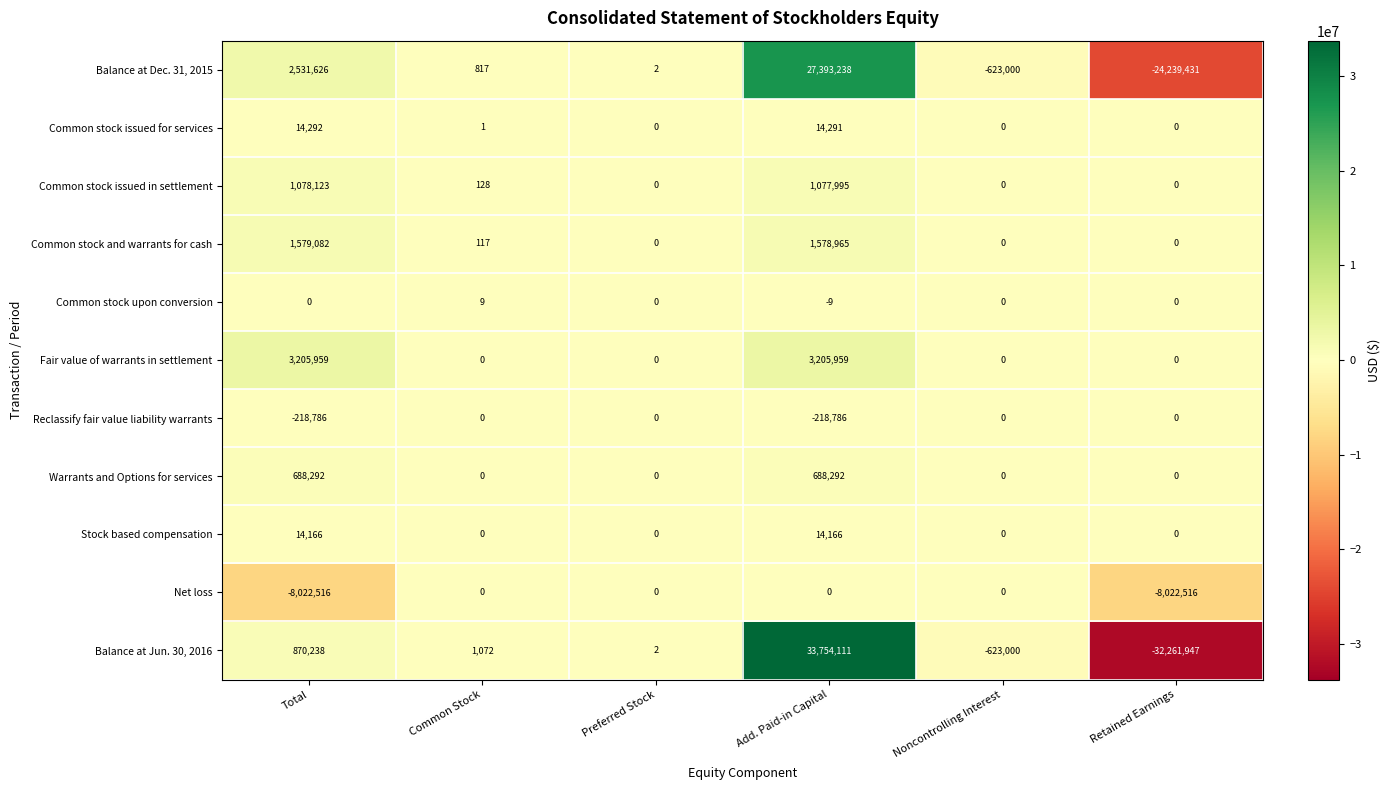

At which label is Net loss closest to -4011258?

Total